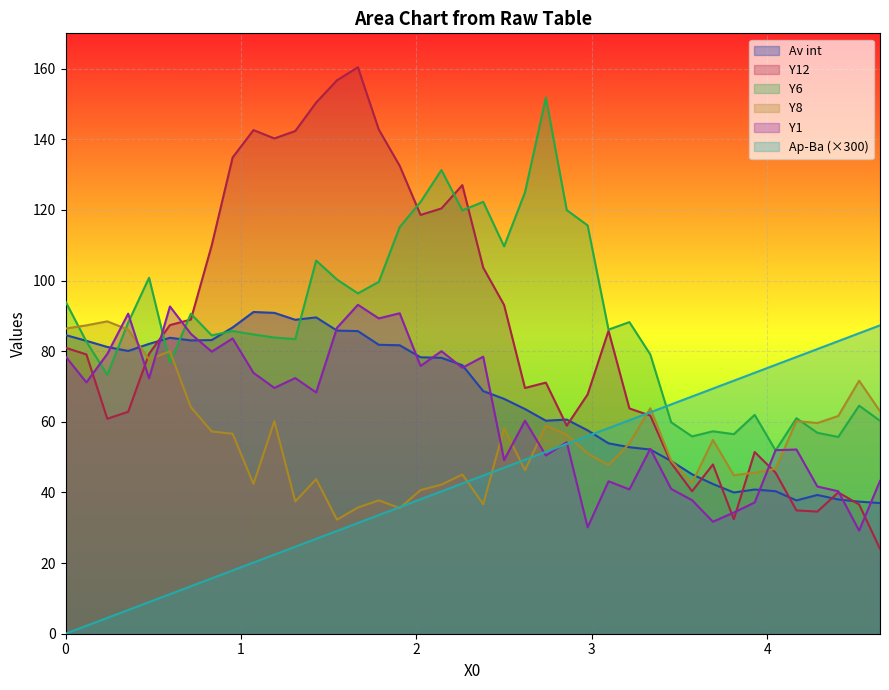

Which series has the largest range (max minus min)?

Y12